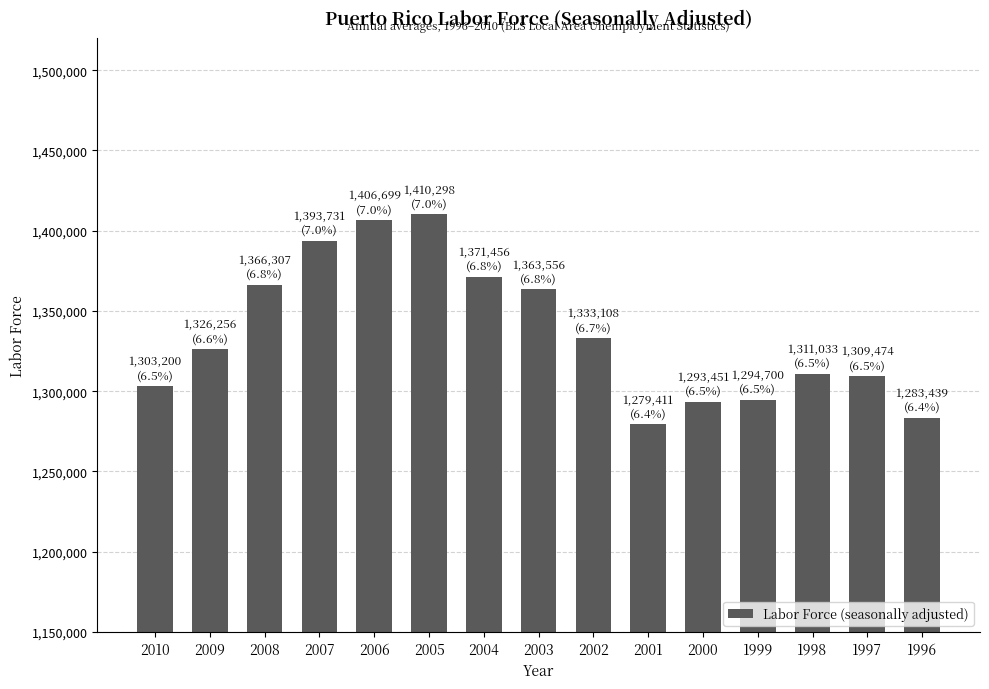

What is the change in value from 2006 to 1997?

-97225